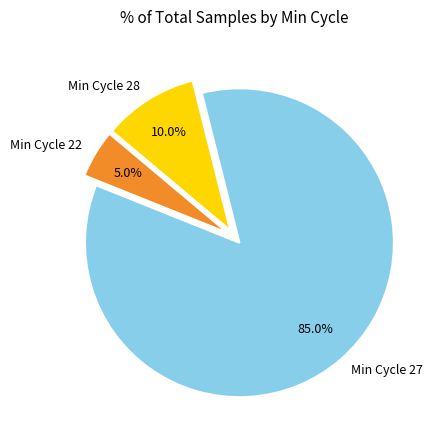

How many slices are in this pie chart?

3